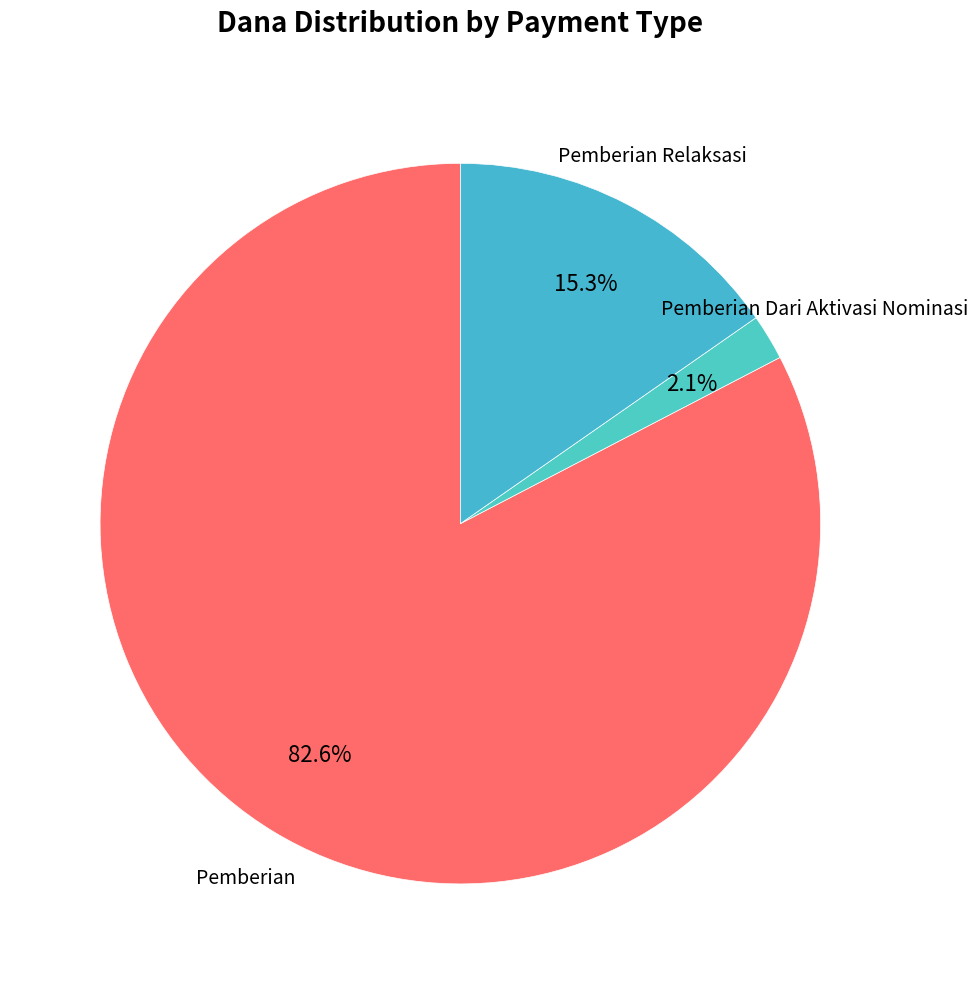

How many segments does this pie chart have?

3